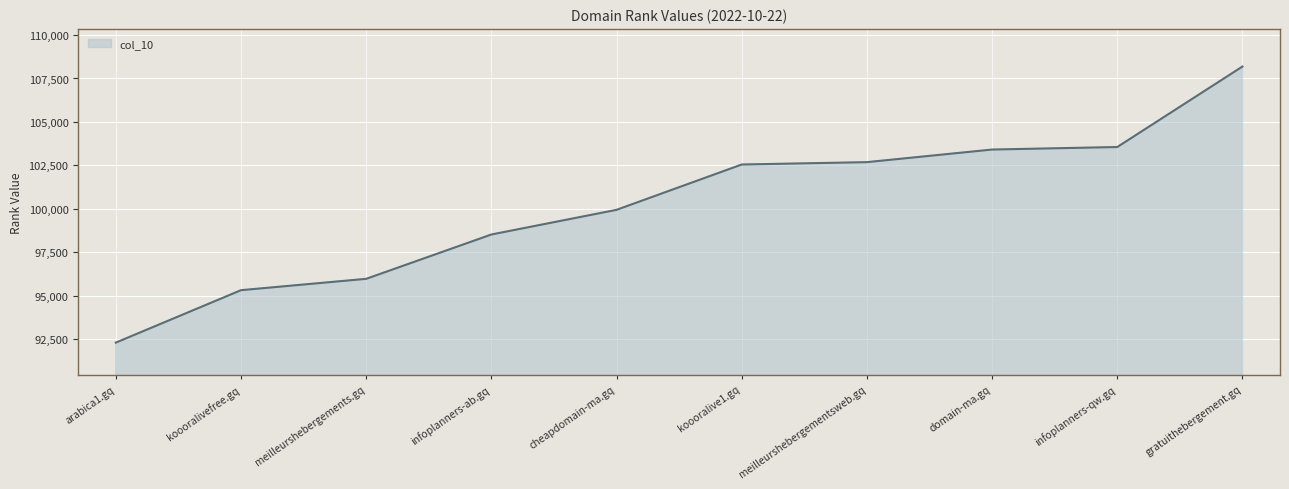

What value does the data have at infoplanners-qw.gq?

103560